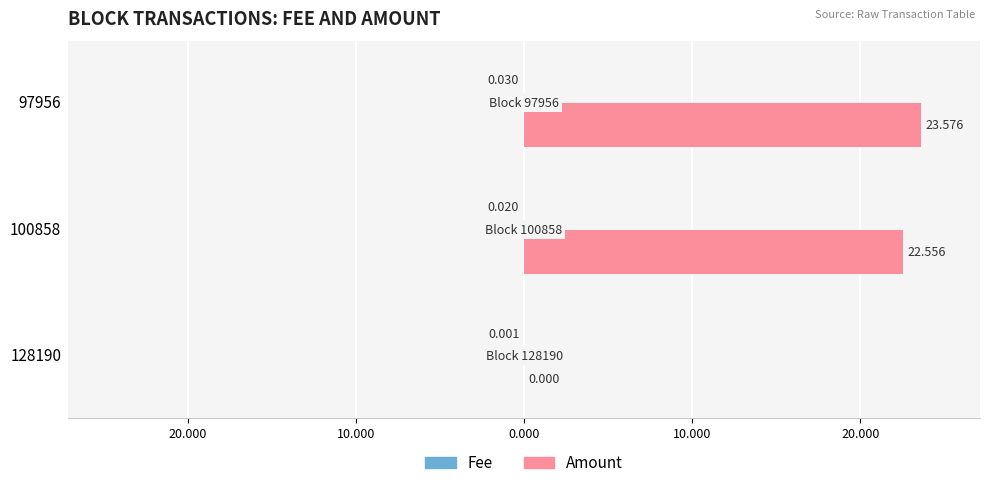

Does the chart contain stacked bars?

No